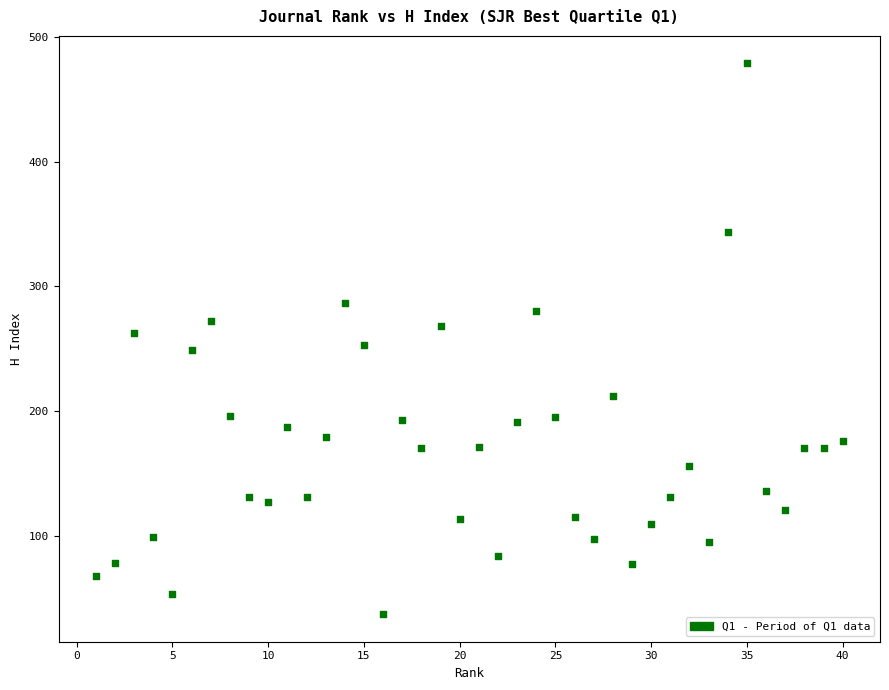

What is the range of Y values (max minus min)?

442